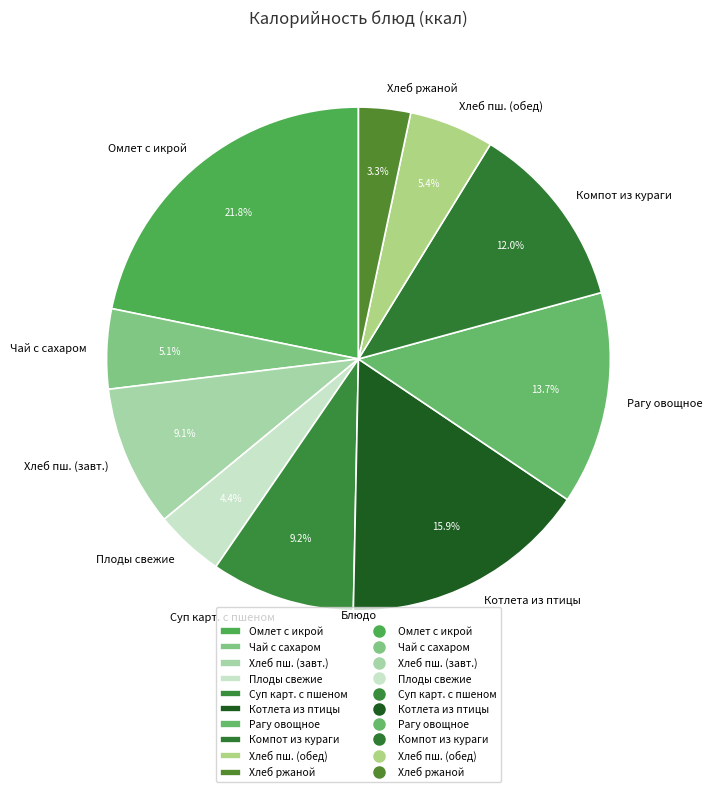

What percentage is NOT represented by Плоды свежие?

95.6%